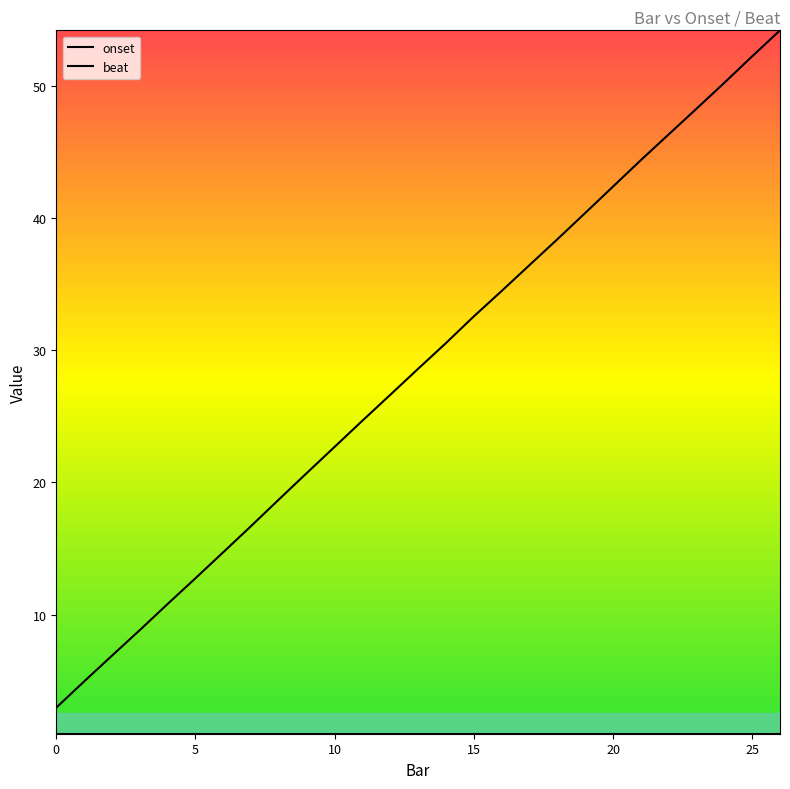

What is the change in value from 6 to 20?

+27.6